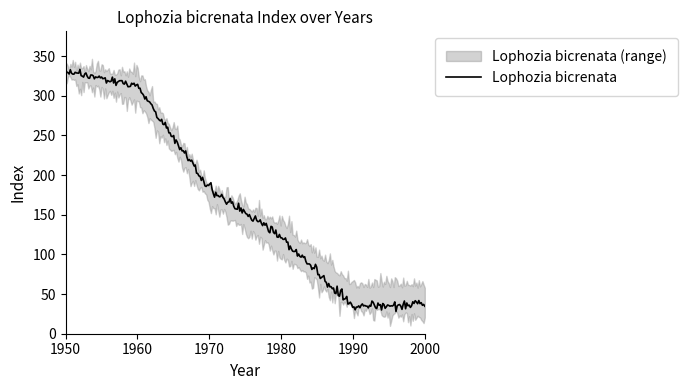

Does the chart have visible grid lines?

No